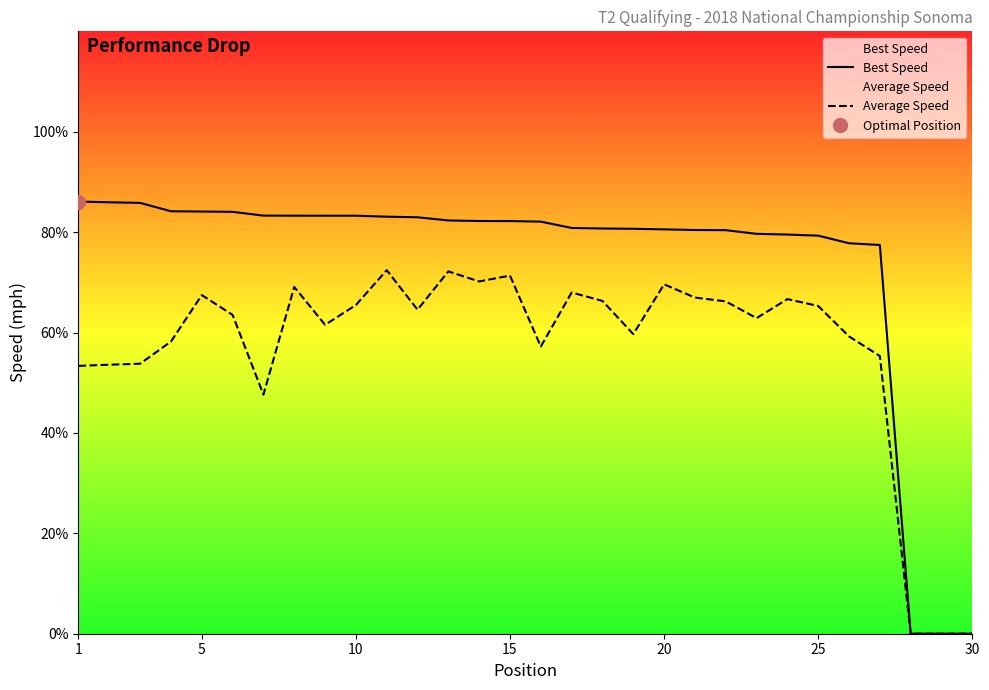

True or false: Average Speed and Best Speed cross at least once.

False